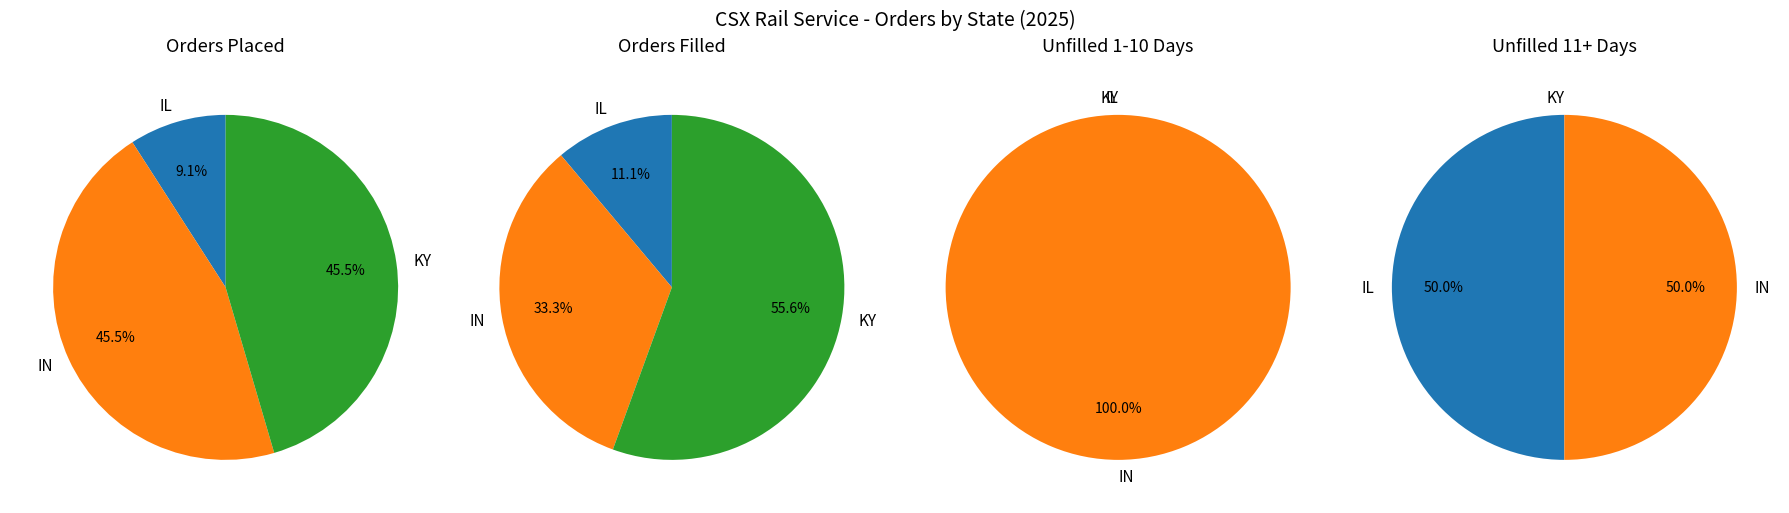

Which slice is the smallest?

IL